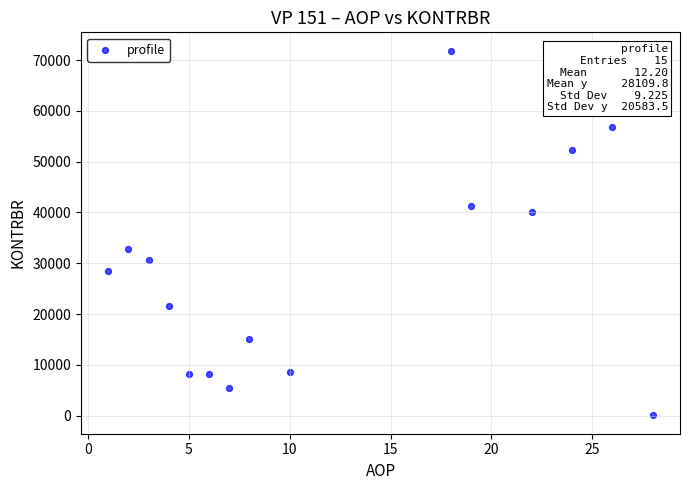

What Y value in the scatter plot is closest to 35952?

32785.5